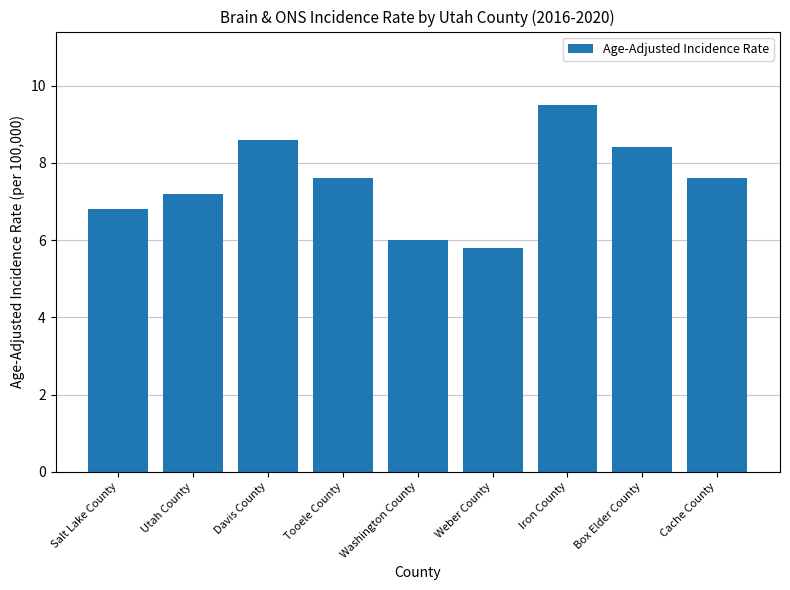

What is the change in value from Utah County to Iron County?

+2.3